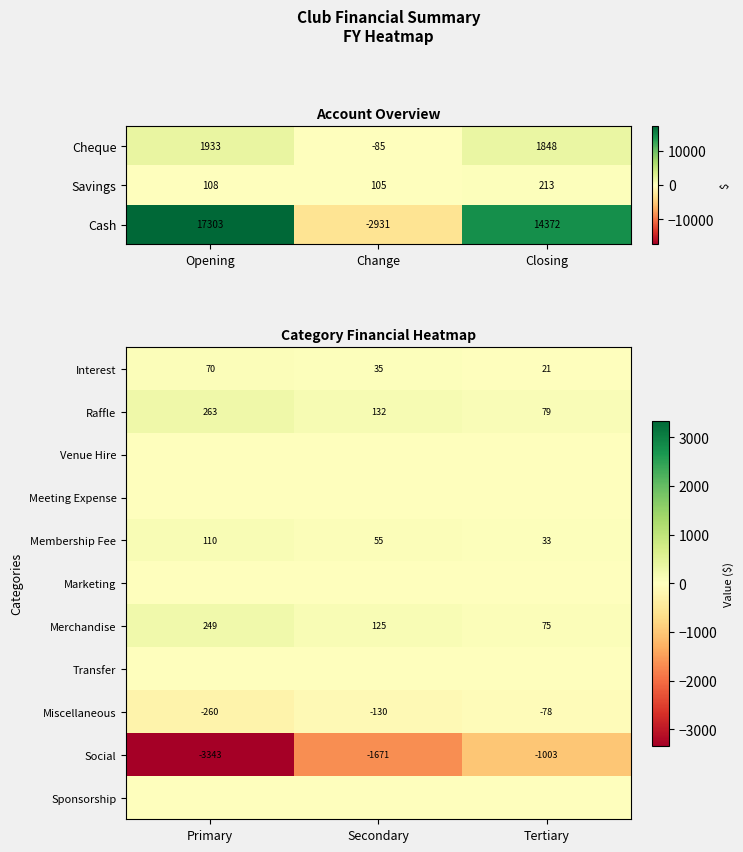

The Membership Fee series shows 110 at Primary. True or false?

True